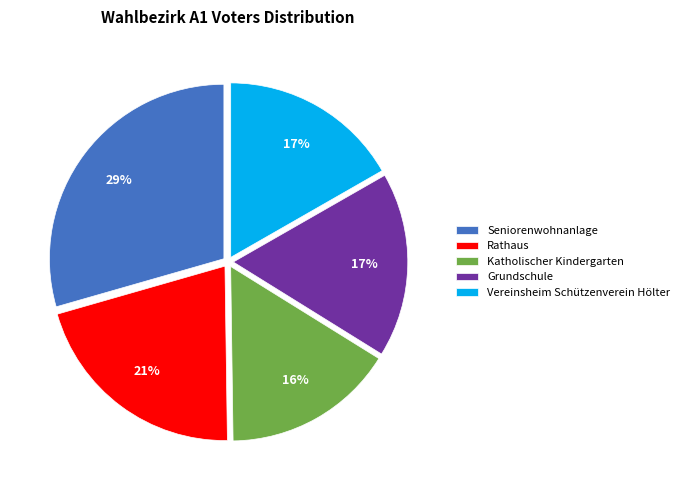

Is it true that Grundschule is 17% of the pie?

True